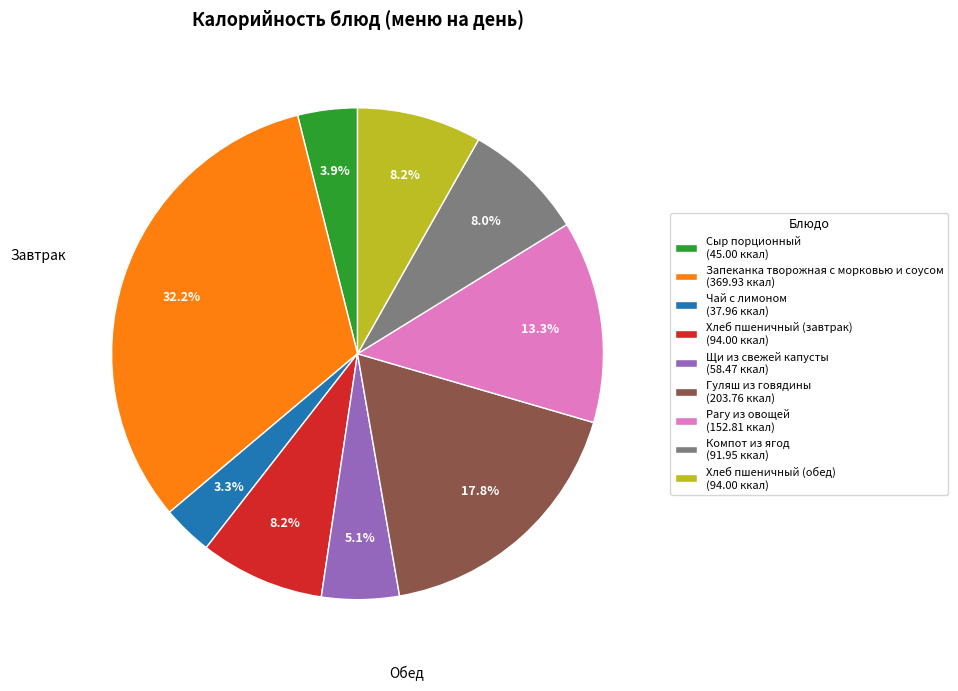

Does any single category account for the majority?

No